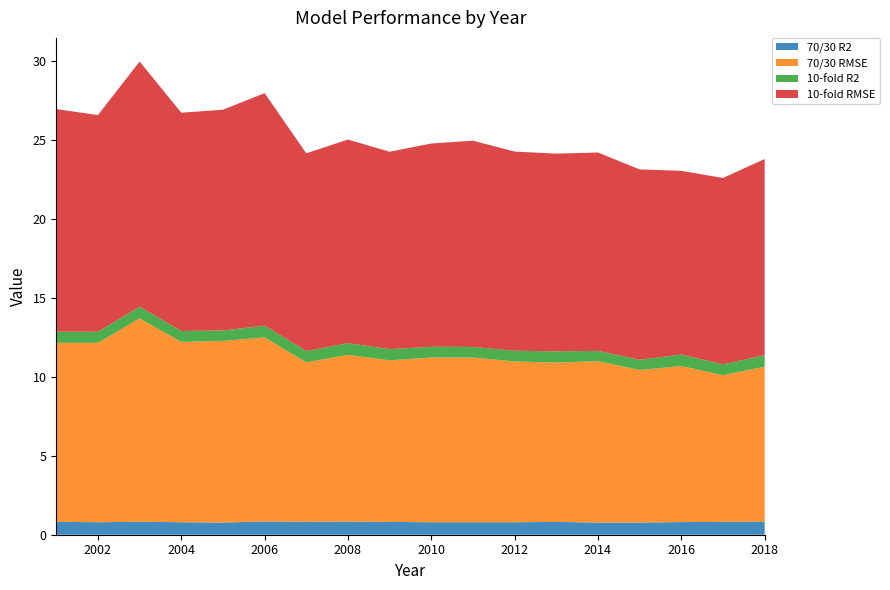

Reading right to left, list all the values displayed in this chart.

70/30 R2: 0.8	0.8	0.8	0.8	0.8	0.8	0.8	0.8	0.8	0.8	0.8	0.8	0.8	0.8	0.8	0.8	0.8	0.8
70/30 RMSE: 9.8	9.3	9.9	9.7	10.2	10.1	10.2	10.4	10.4	10.2	10.6	10.1	11.7	11.5	11.4	12.9	11.4	11.3
10-fold R2: 0.7	0.7	0.7	0.7	0.7	0.7	0.7	0.7	0.7	0.7	0.7	0.7	0.7	0.7	0.7	0.7	0.7	0.7
10-fold RMSE: 12.4	11.8	11.6	12.1	12.6	12.5	12.6	13.1	12.9	12.5	12.9	12.5	14.7	14.0	13.8	15.5	13.7	14.1